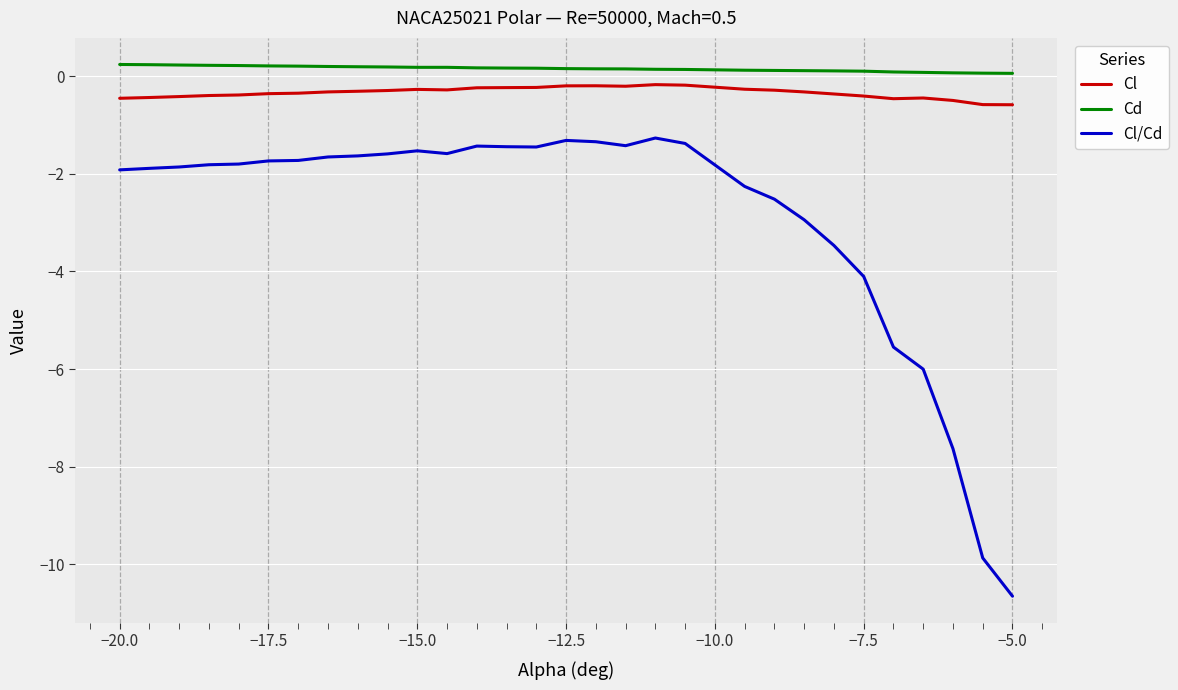

Which series has the largest total across all categories?

Cd